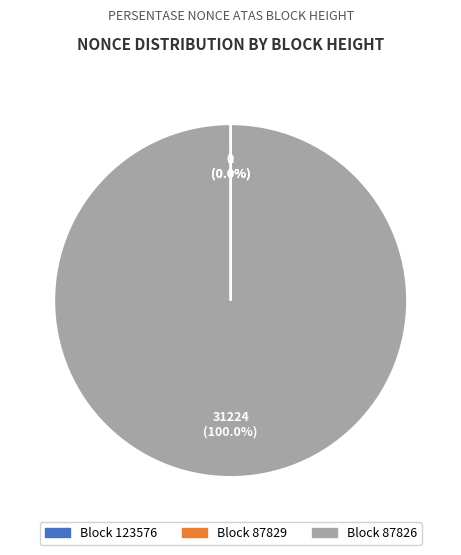

Is it true that 123576 is 1% of the pie?

False